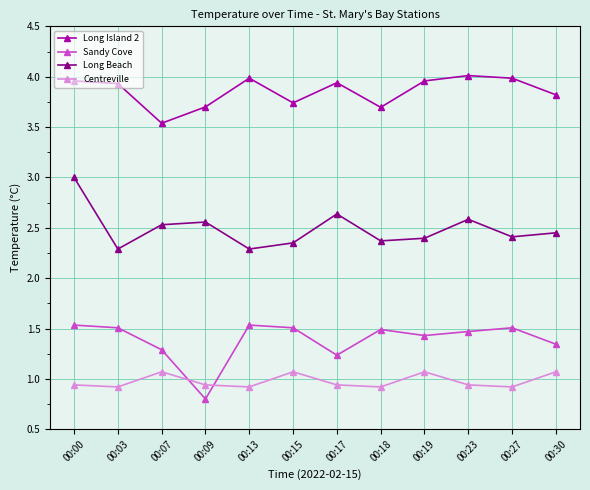

What is the sum of all Long Island 2 values?

46.3